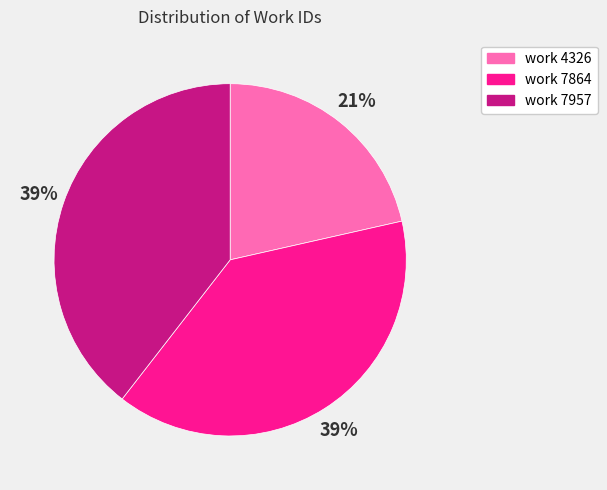

Do work 4326 and work 7864 together represent more than half of the pie?

Yes